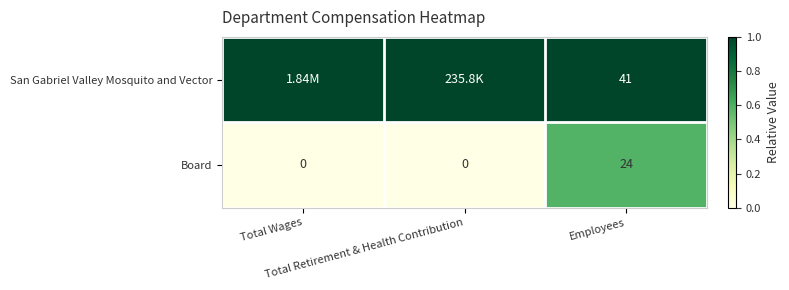

What is the difference between the maximum and minimum values in the Board series?

24